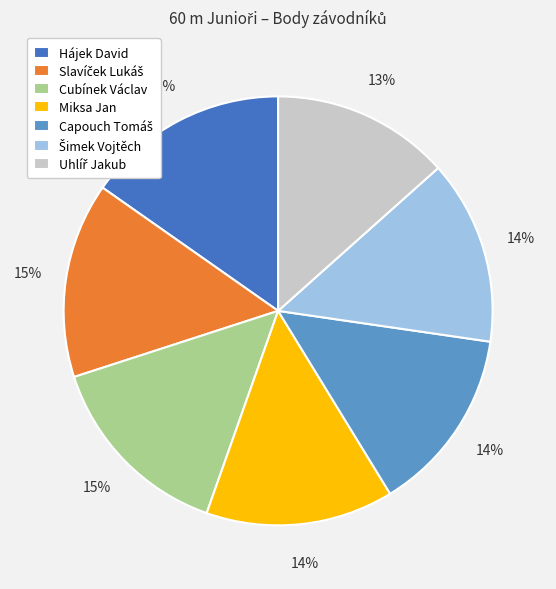

Is there any slice that represents more than half of the pie?

No